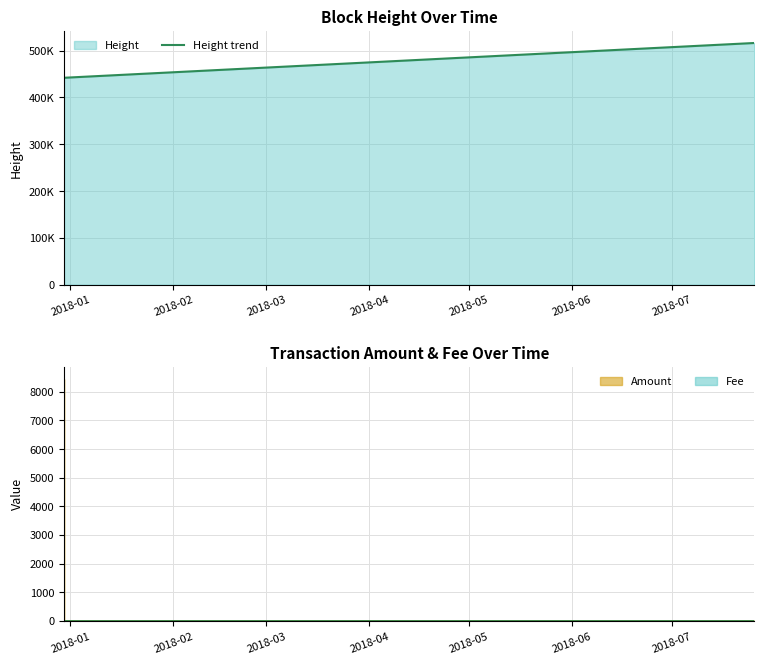

True or false: the data shows 911005 at 2018-06.

False